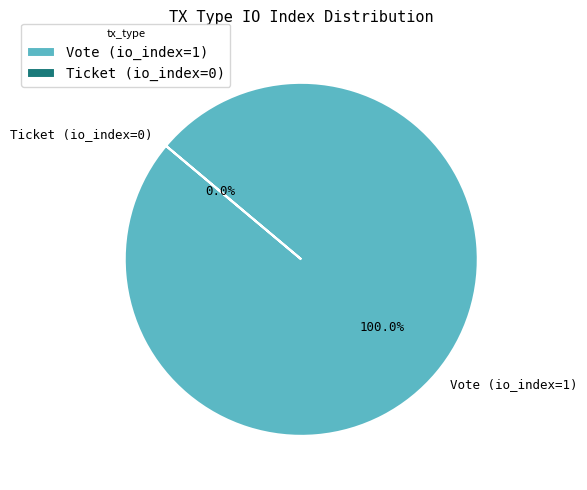

To the nearest percent, what is the average slice percentage?

50%